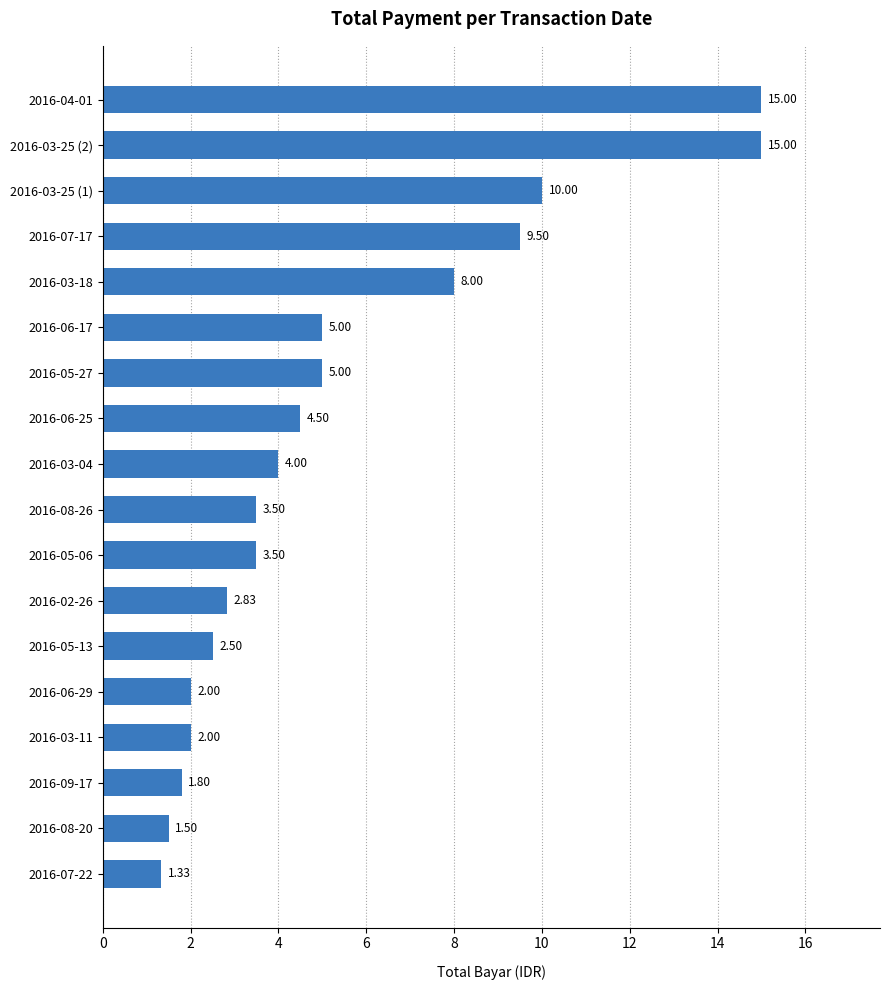

Are the bars horizontal?

Yes